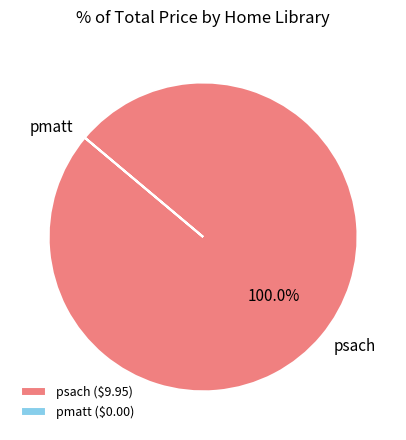

Does psach account for over 50% of the chart?

Yes